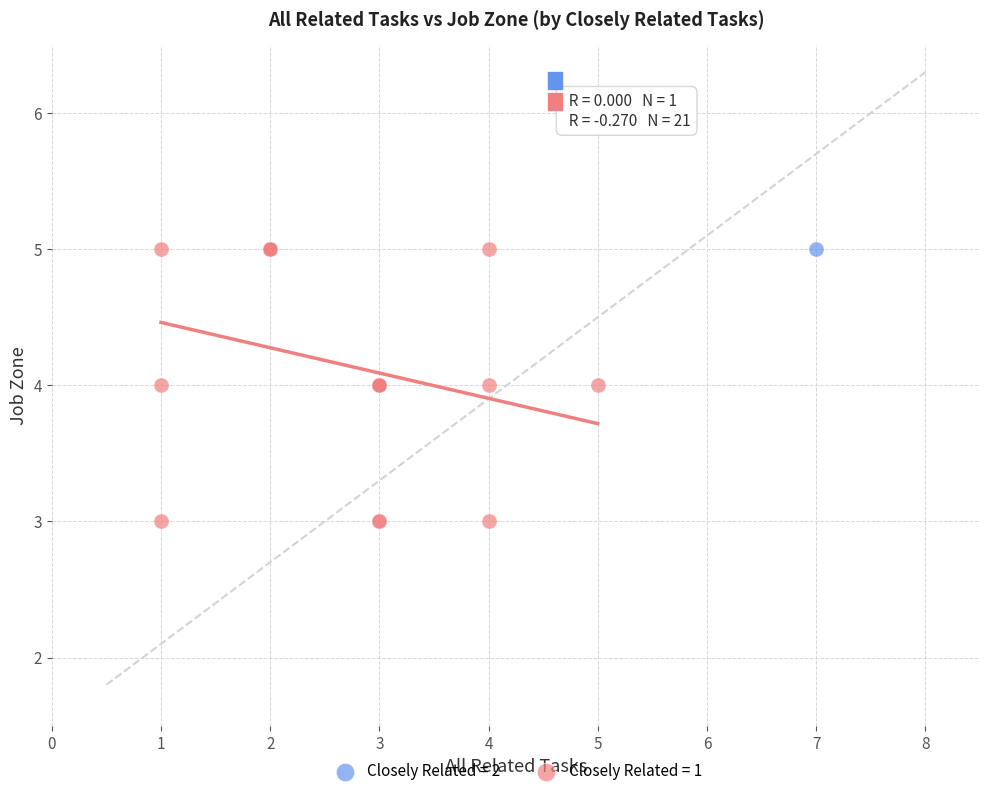

What are all the series names shown in the legend?

Closely Related = 2, Closely Related = 1